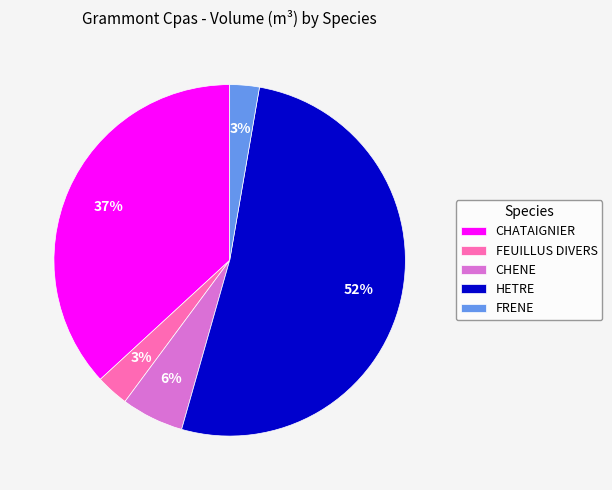

To the nearest percent, what is the difference between the CHENE and FEUILLUS DIVERS slice percentages?

3%